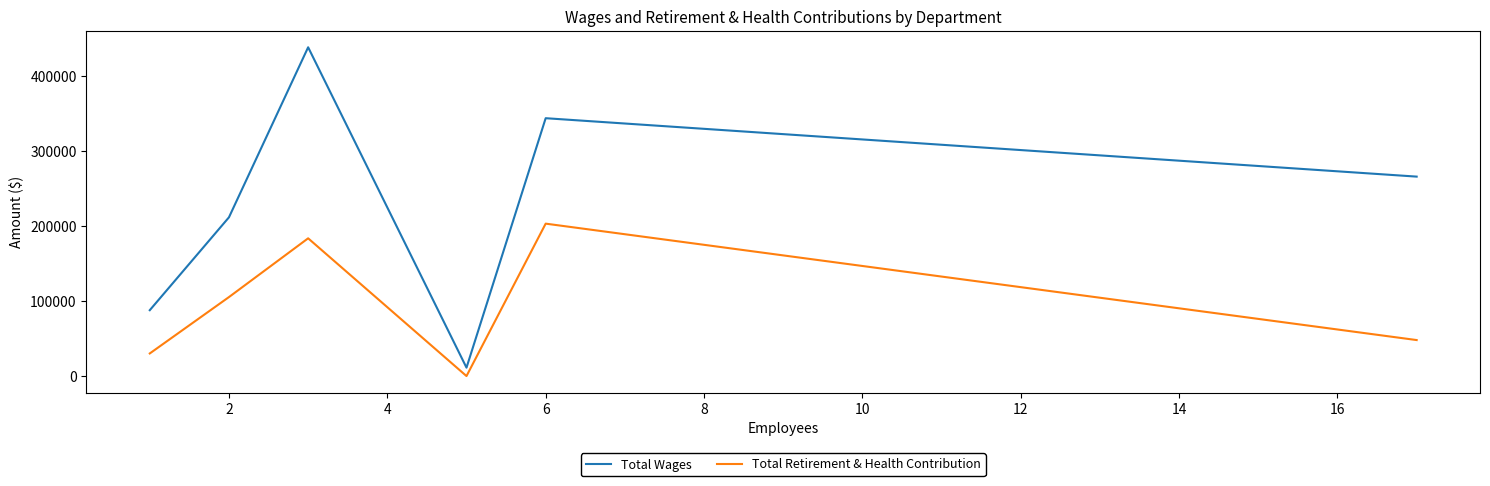

How many distinct data groups are displayed?

2